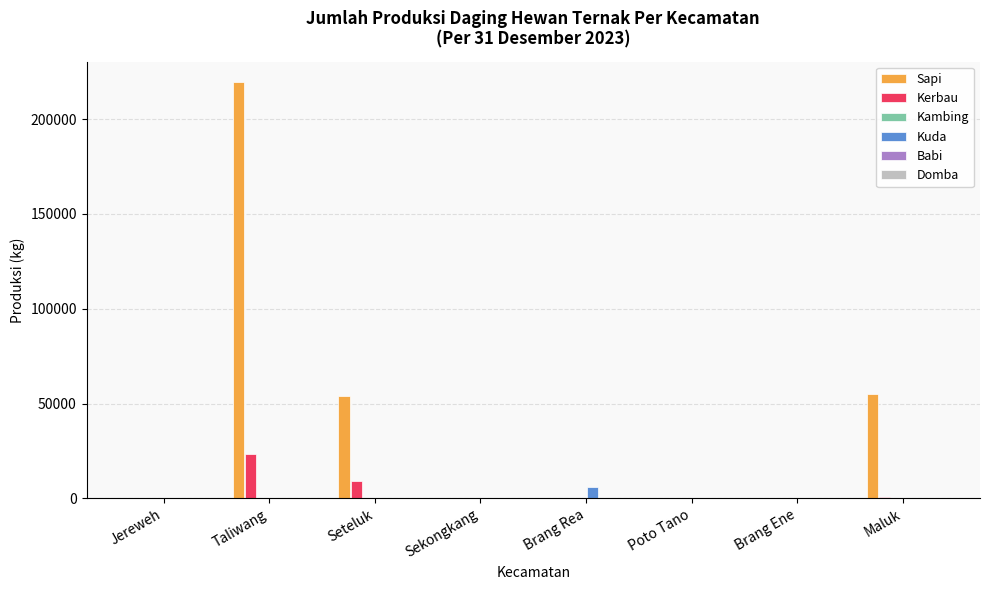

At which category does the chart reach its peak across all series?

Taliwang